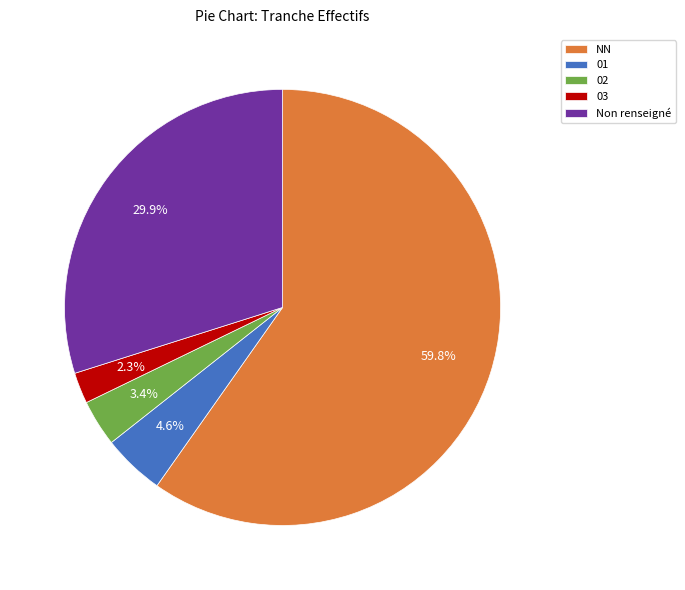

Is there a majority slice in this chart?

Yes